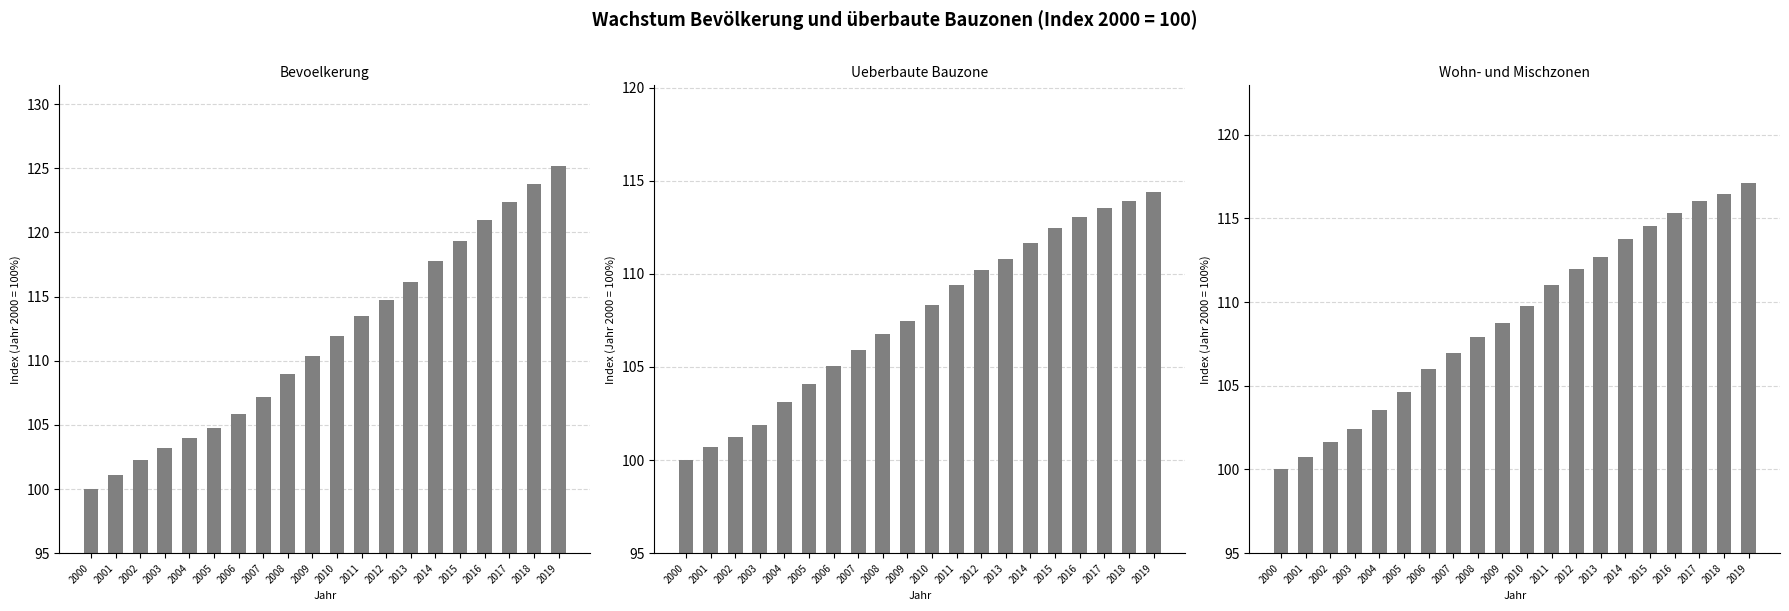

The Indexiert Wohn- und Mischzonen (2000=100) series shows 167.5 at 2004. True or false?

False